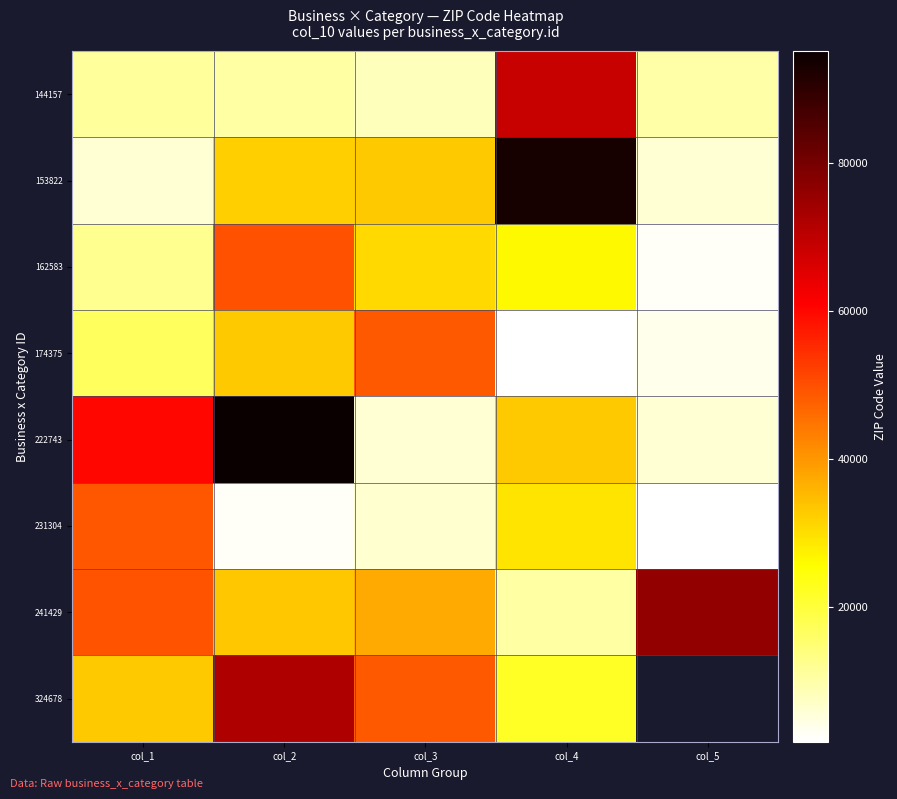

What is the approximate value of 162583 at col_4?

26508.0